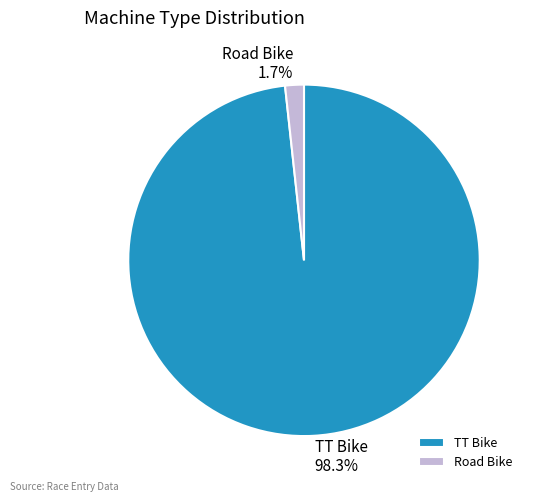

To the nearest percent, what is the combined percentage of Road Bike and TT Bike?

100%